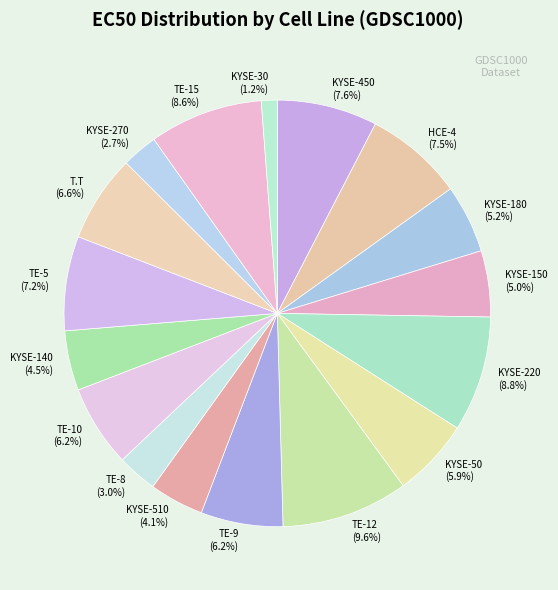

Is there a majority slice in this chart?

No